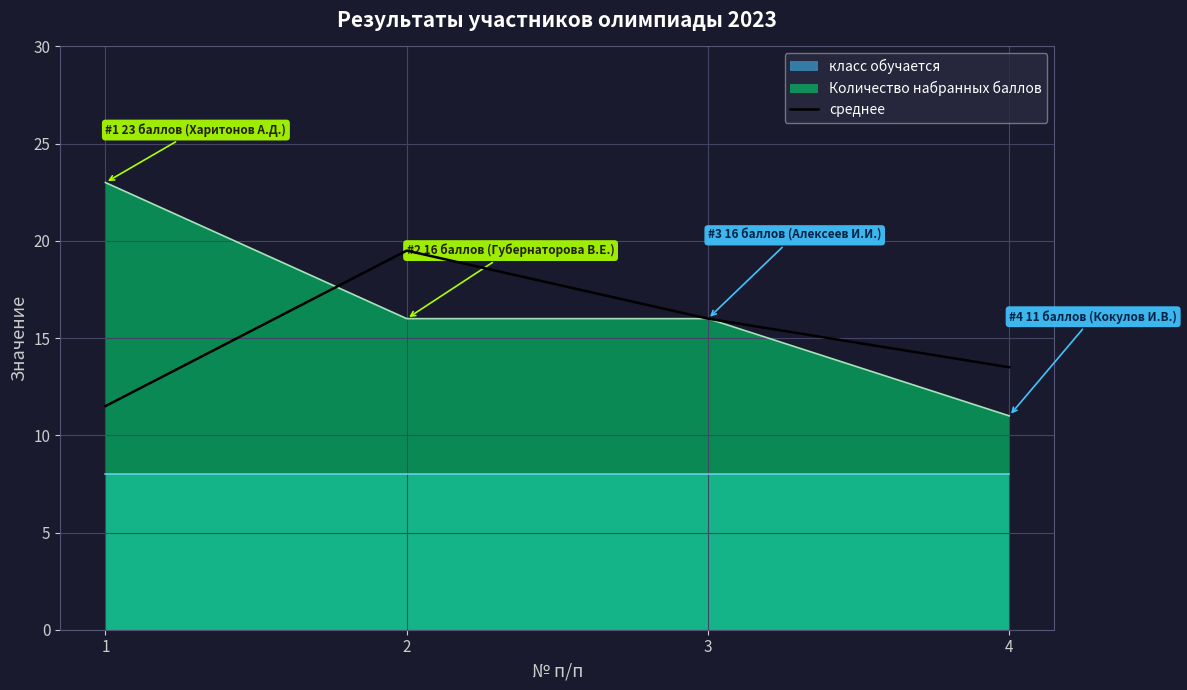

The value of среднее at 4 is 6.5. True or false?

False